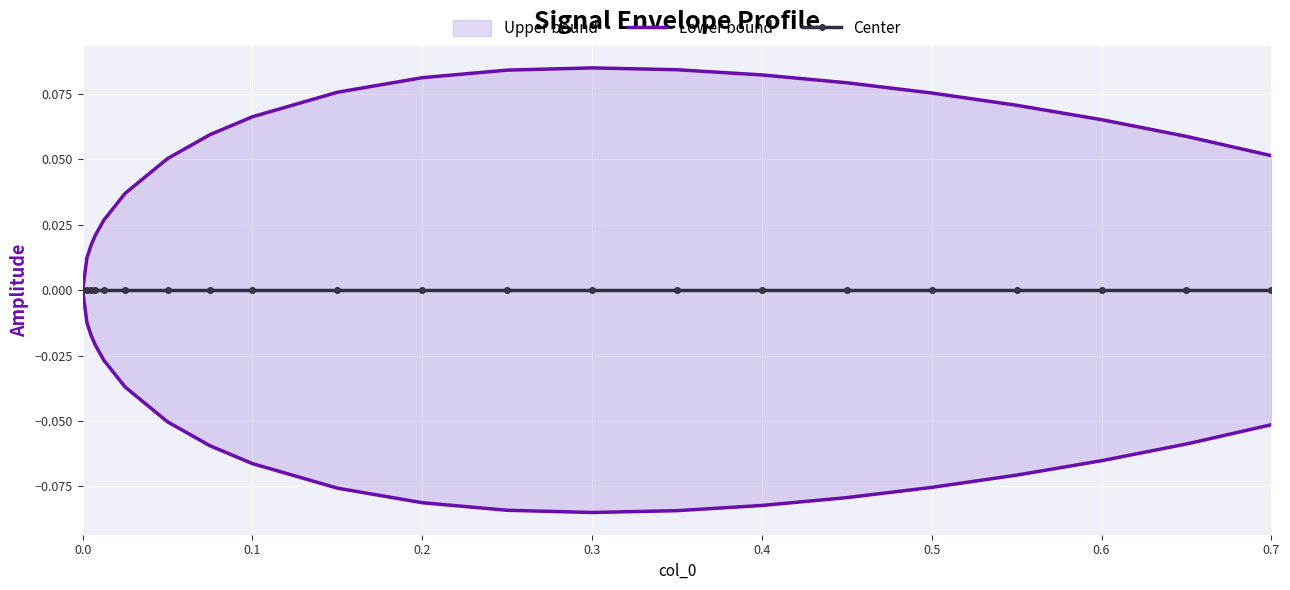

What are all the series names shown in the legend?

Upper bound, Lower bound, Center